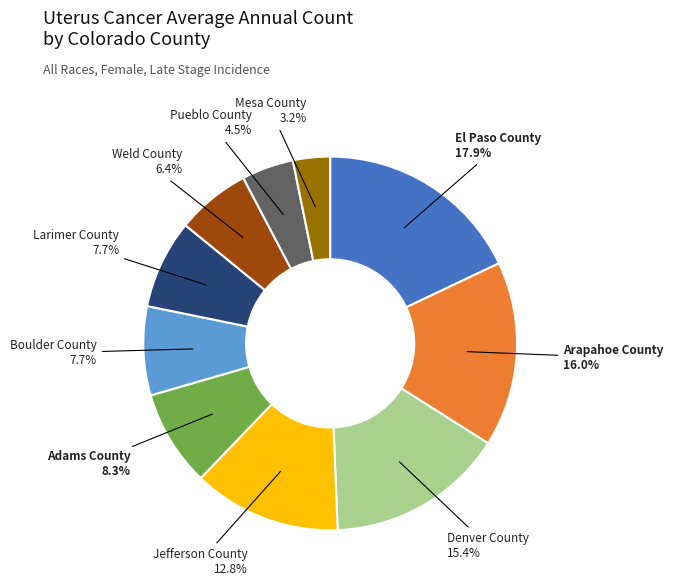

Does any single category account for the majority?

No